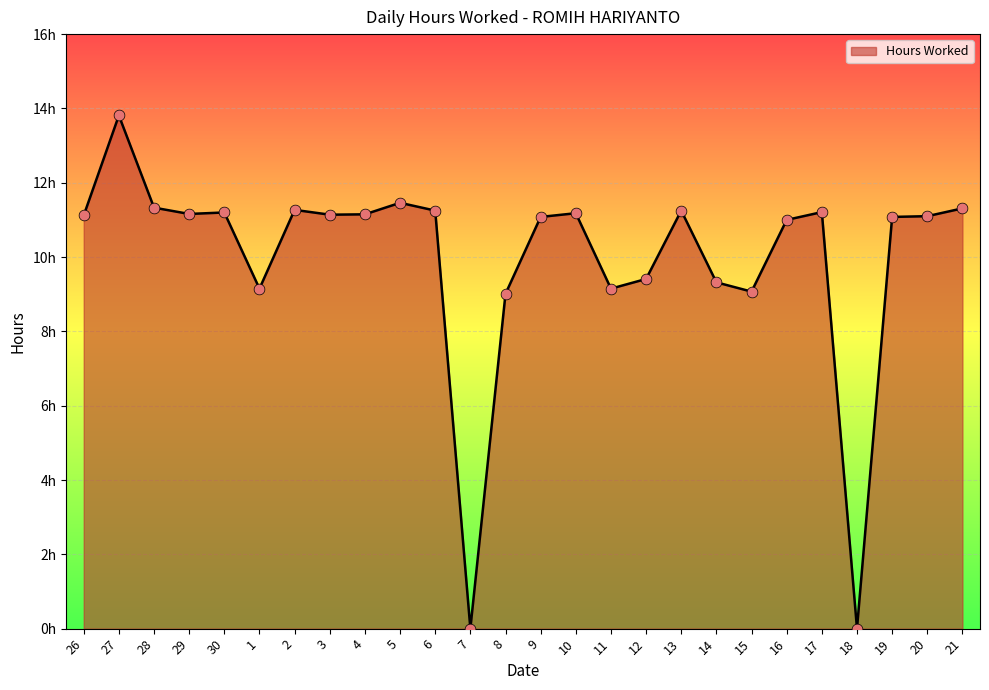

What is the change in value from 3 to 15?

-2.1